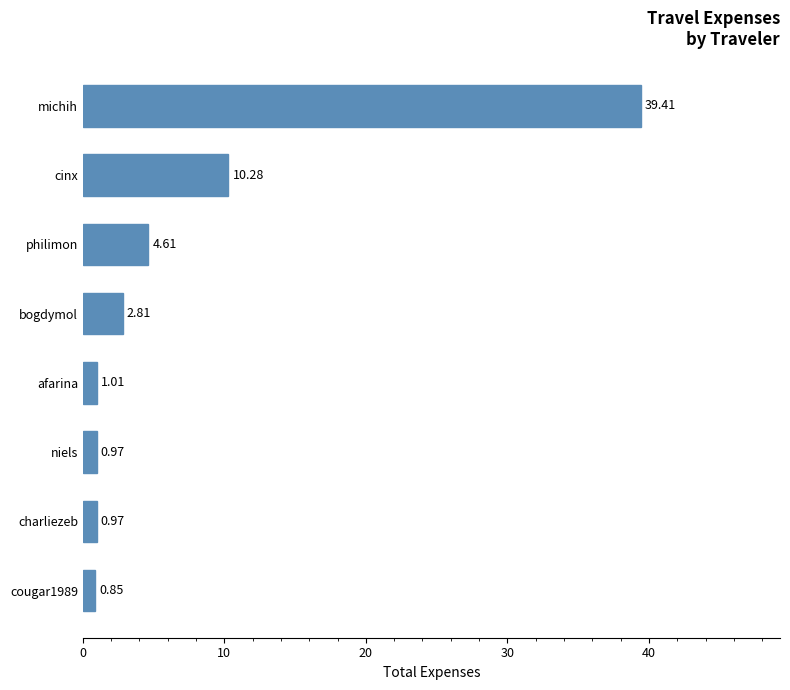

Between niels and philimon, which is larger?

philimon